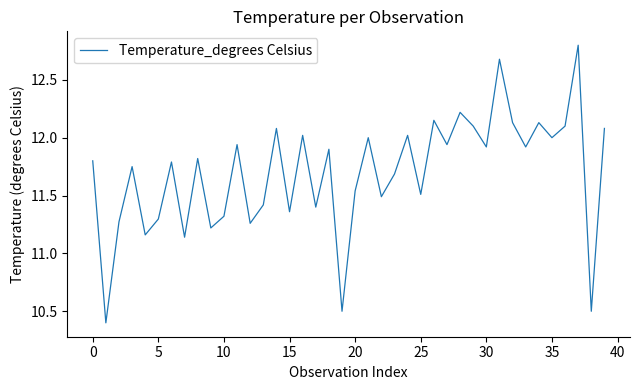

What is the greatest value displayed?

12.8